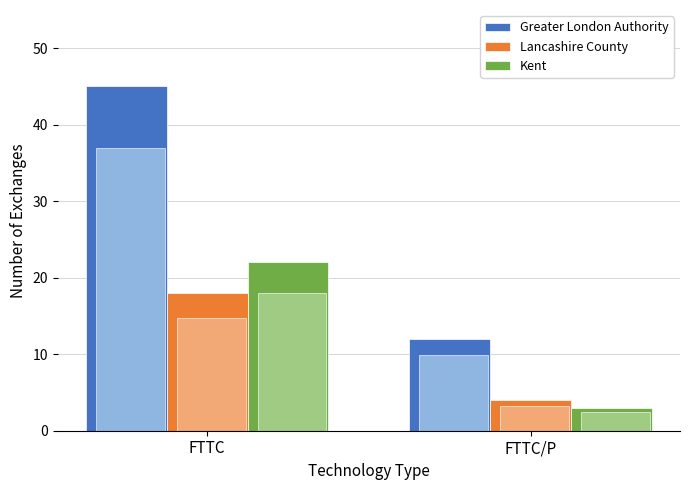

Which category has the lowest value across all series?

FTTC/P